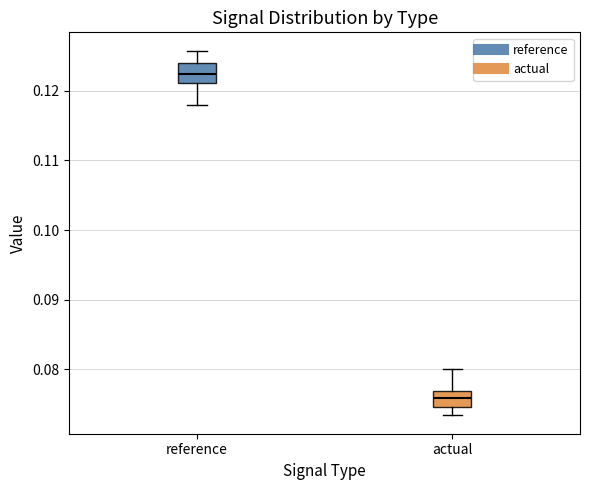

Where does the upper whisker of the box for reference end on the y-axis? The values are not printed on the chart, so give them approximately, as read against the axis.

0.126